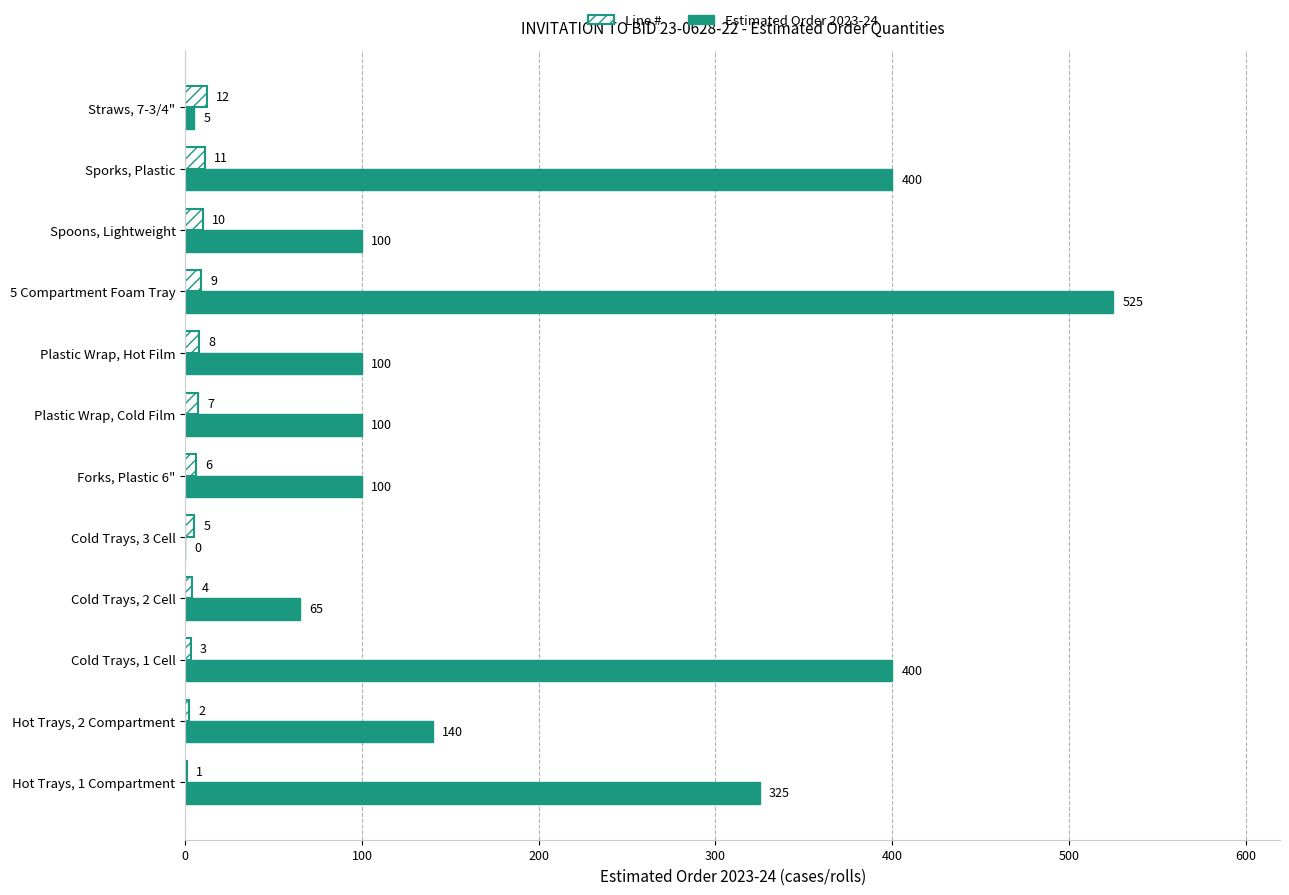

What is the sum of the Estimated Order 2023-24 values at Cold Trays, 1 Cell and 5 Compartment Foam Tray?

925